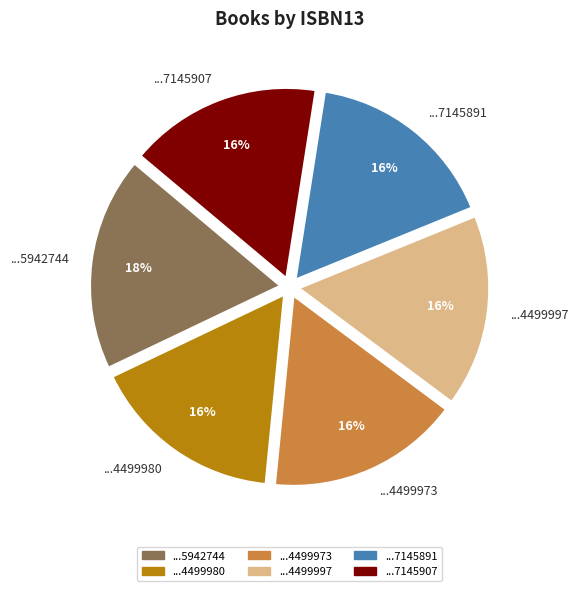

Is there a majority slice in this chart?

No